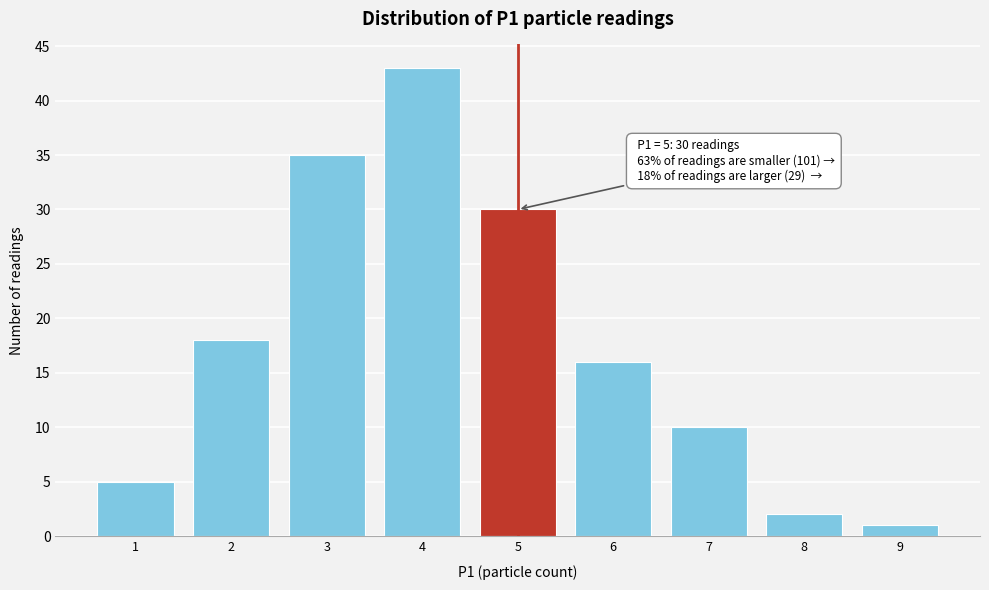

Over which range of the x-axis is the bar tallest?

3.5 to 4.5